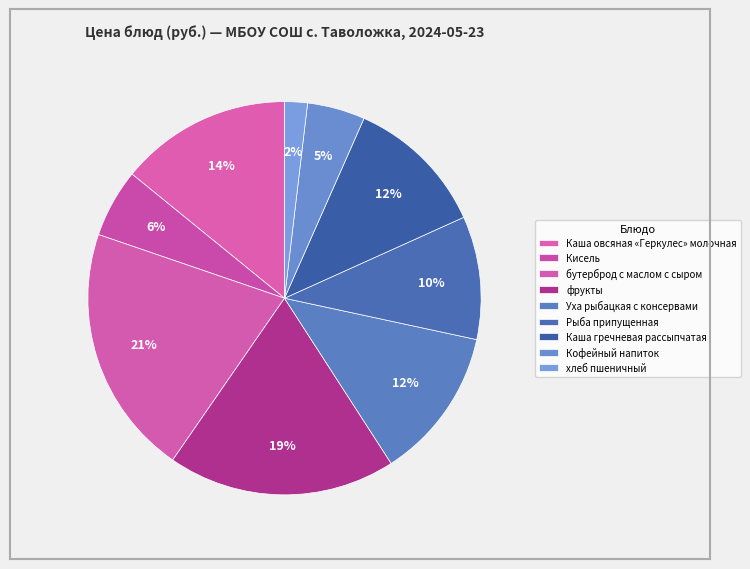

Does any single category account for the majority?

No